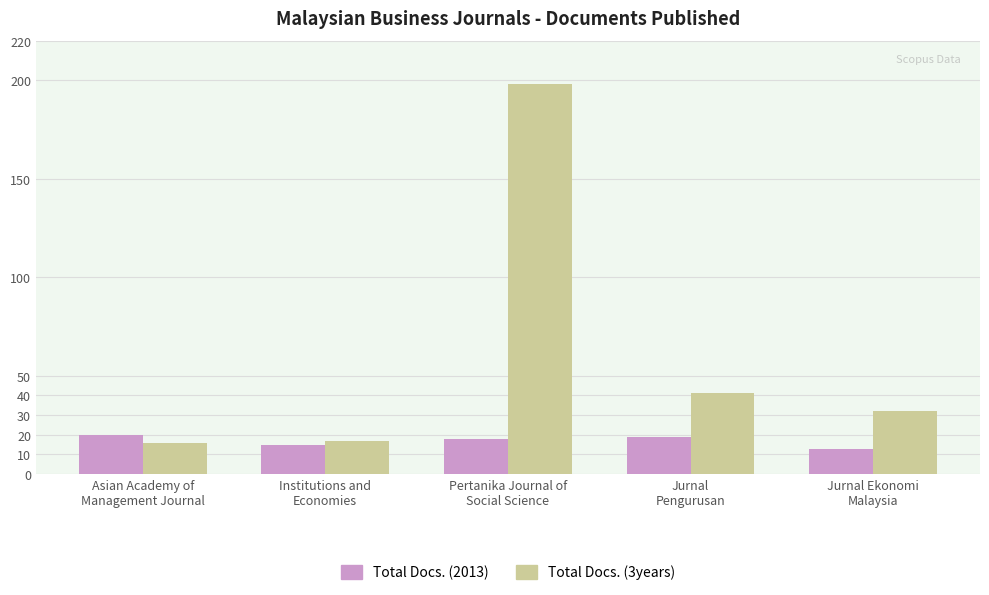

Where does the Total Docs. (3years) series first go above 32?

Pertanika Journal of
Social Science